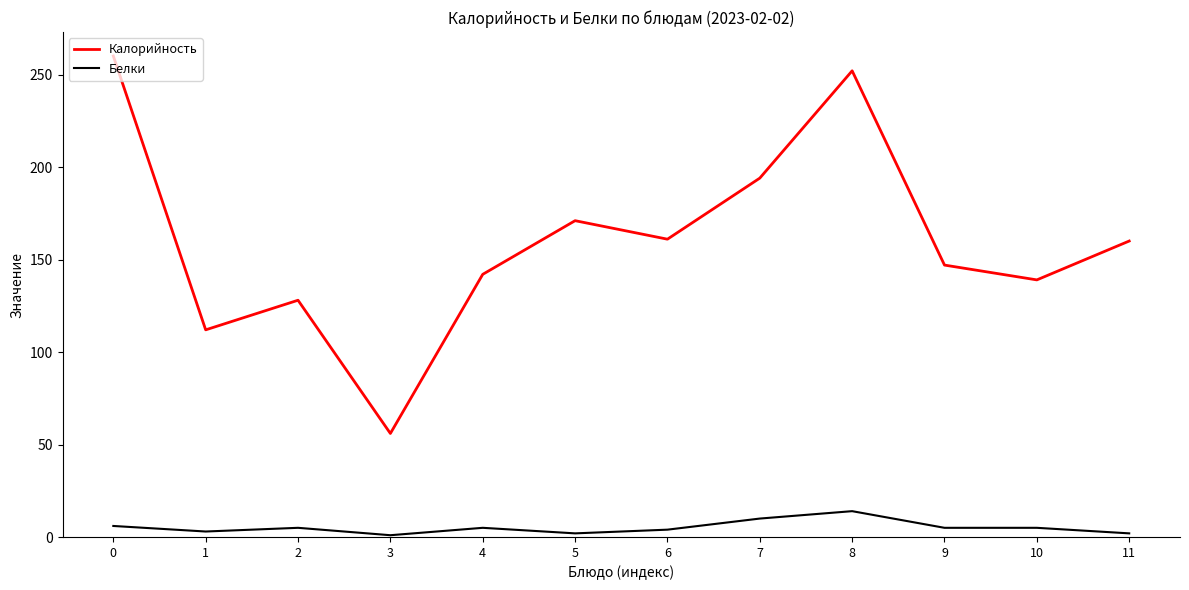

What is the sum of all Белки values?

62